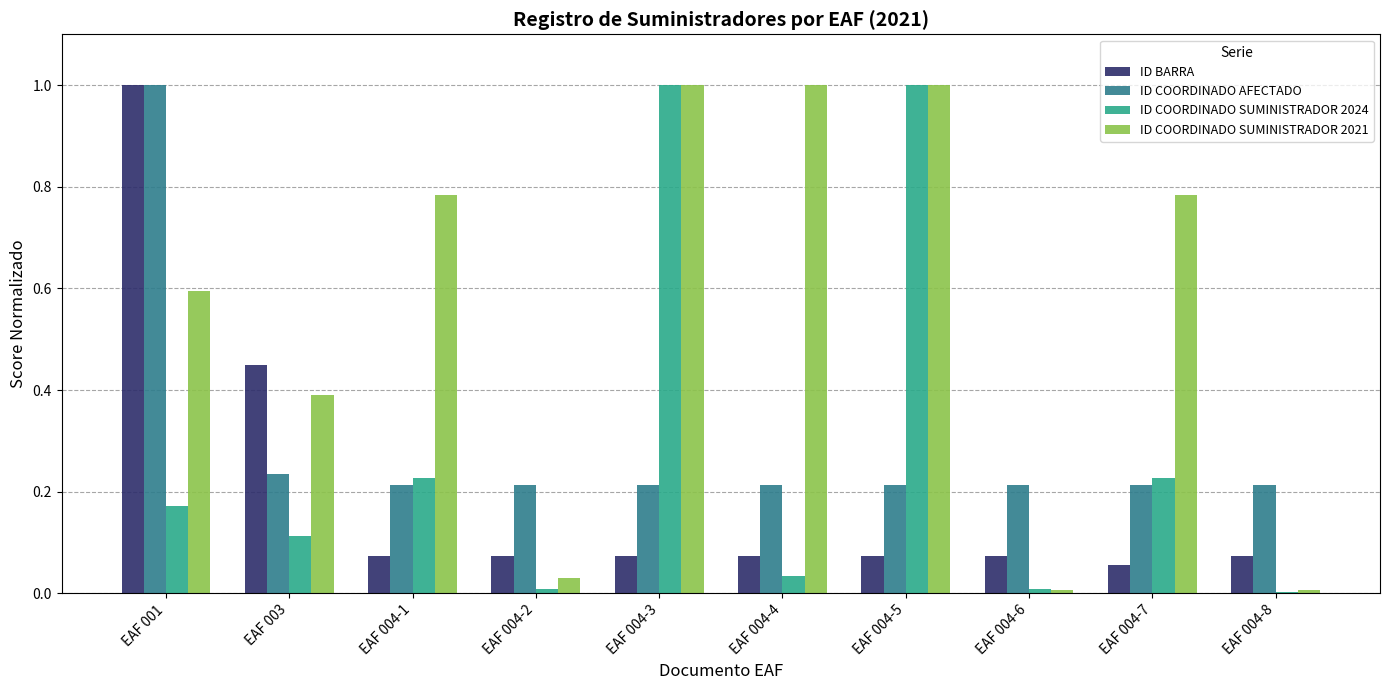

True or false: ID COORDINADO AFECTADO has a value of 0.4 at EAF 004-5.

False